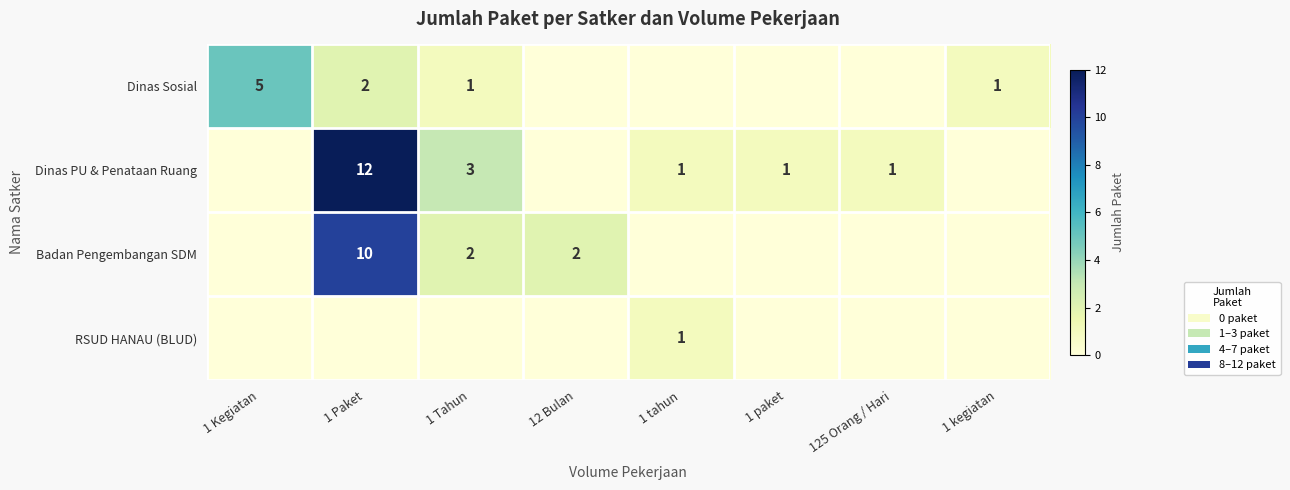

How many categories are shown in the chart?

8